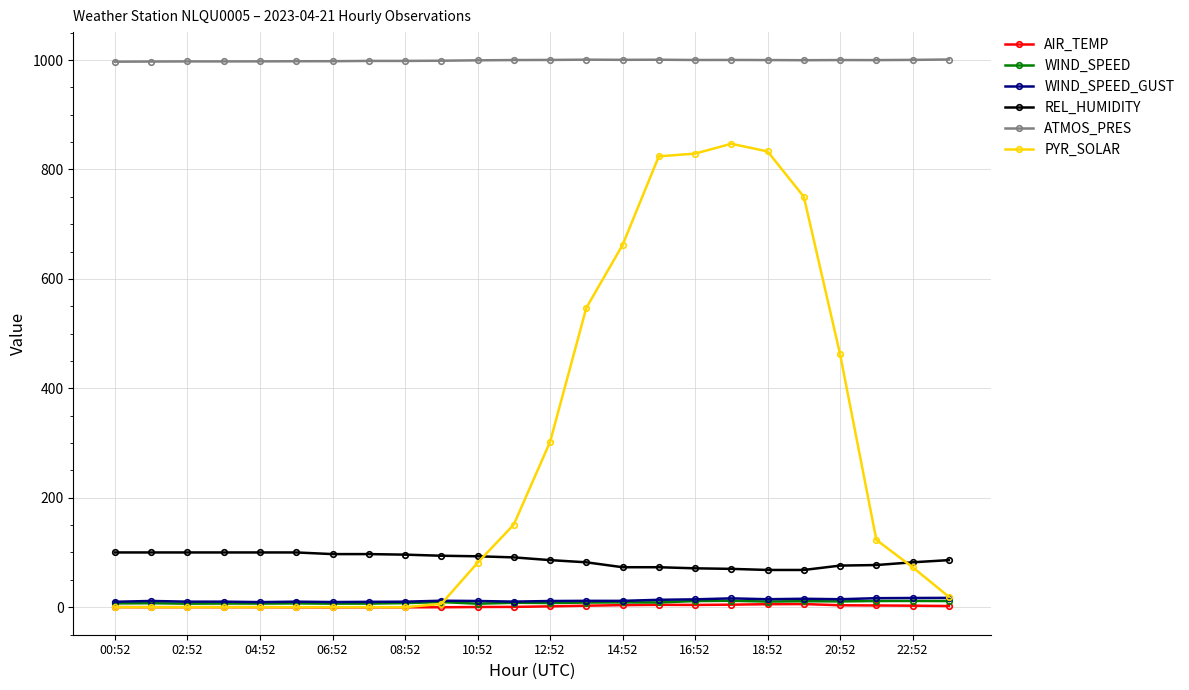

At how many categories does at least one series exceed 566?

24